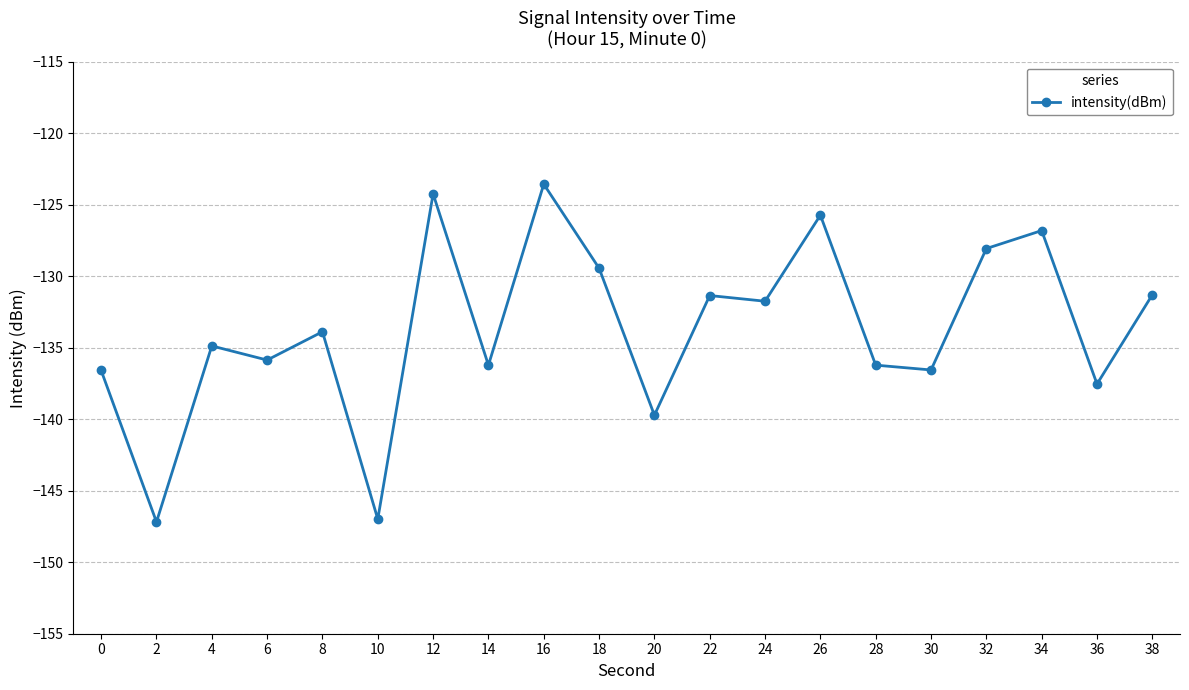

Where is the first local maximum?

4